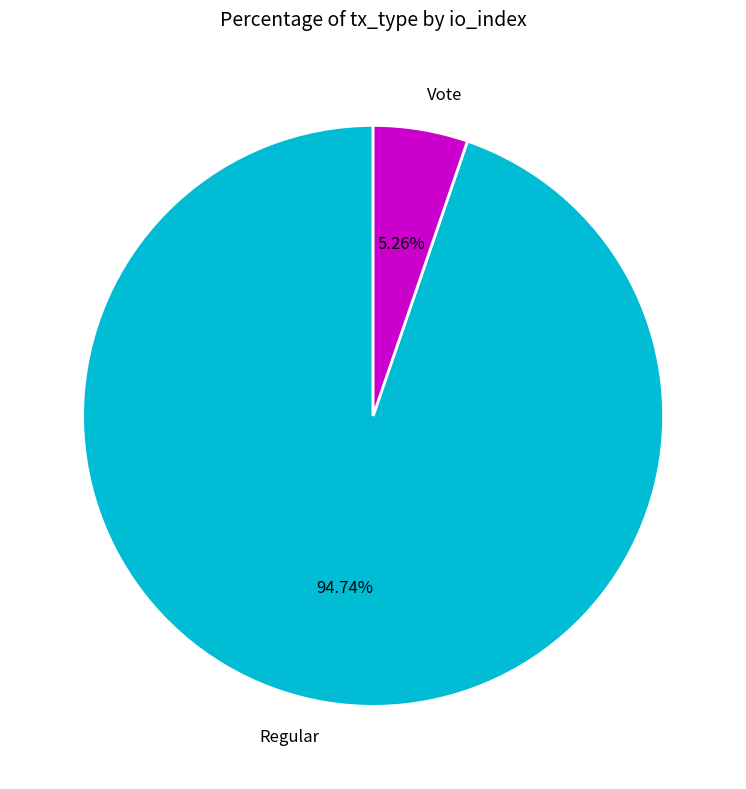

What percentage do Regular and Vote together represent?

100.0%